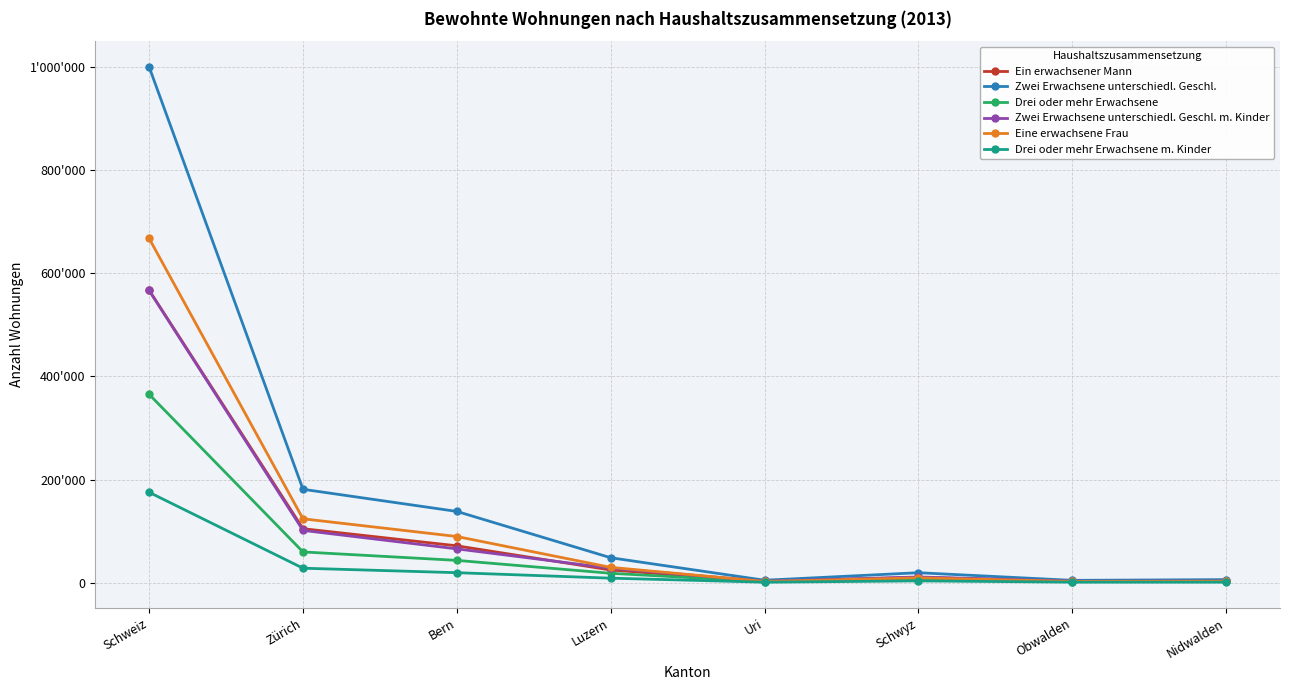

At which category does Zwei Erwachsene unterschiedl. Geschl. m. Kinder reach its first local peak?

Schwyz